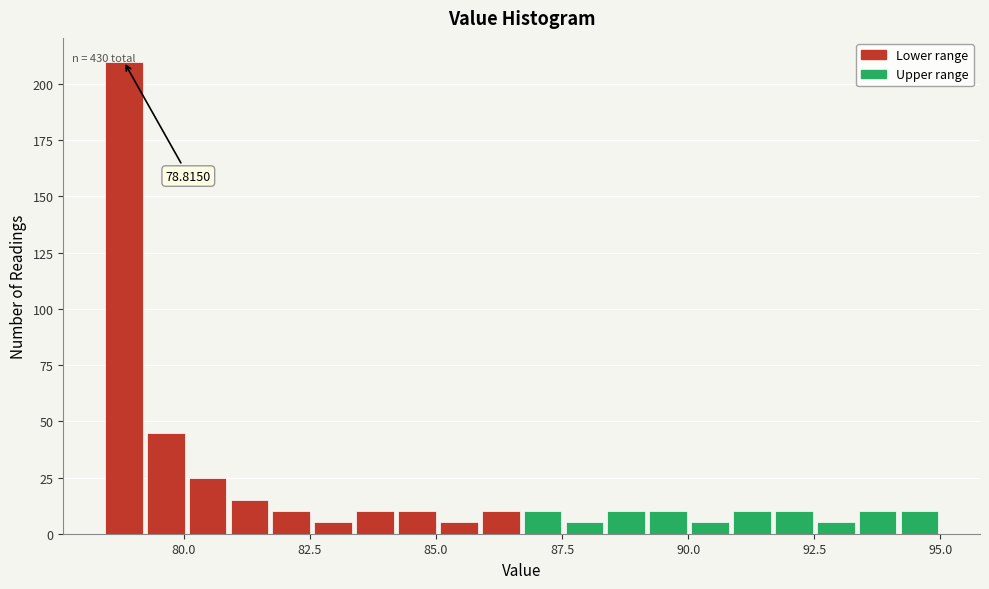

Around what value on the x-axis is the tallest bar? Give the approximate position of its centre, as read against the axis.

79.0